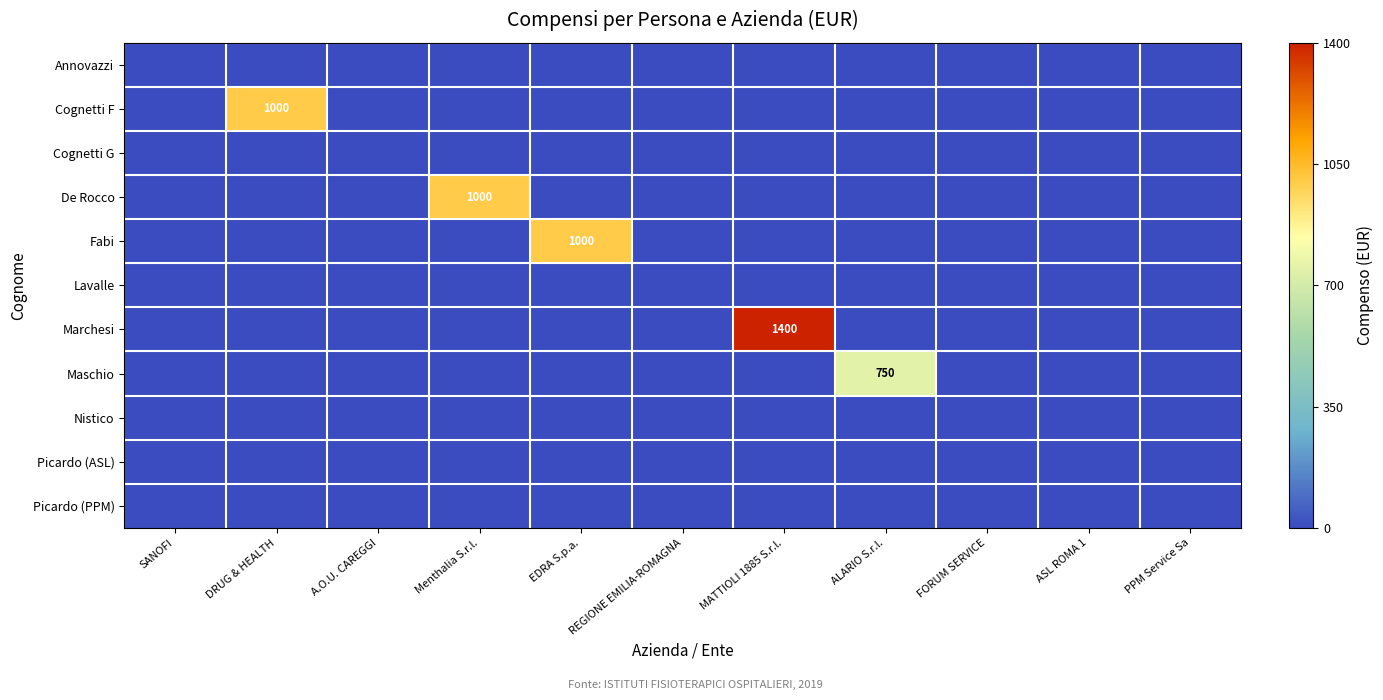

What is the difference between the maximum and second lowest values in the Cognetti F series?

1000